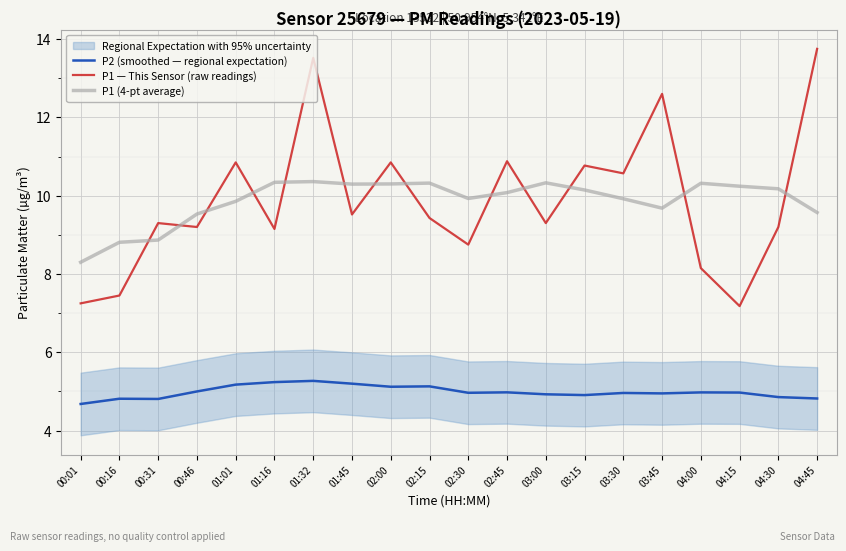

At how many categories does at least one series exceed 8?

20